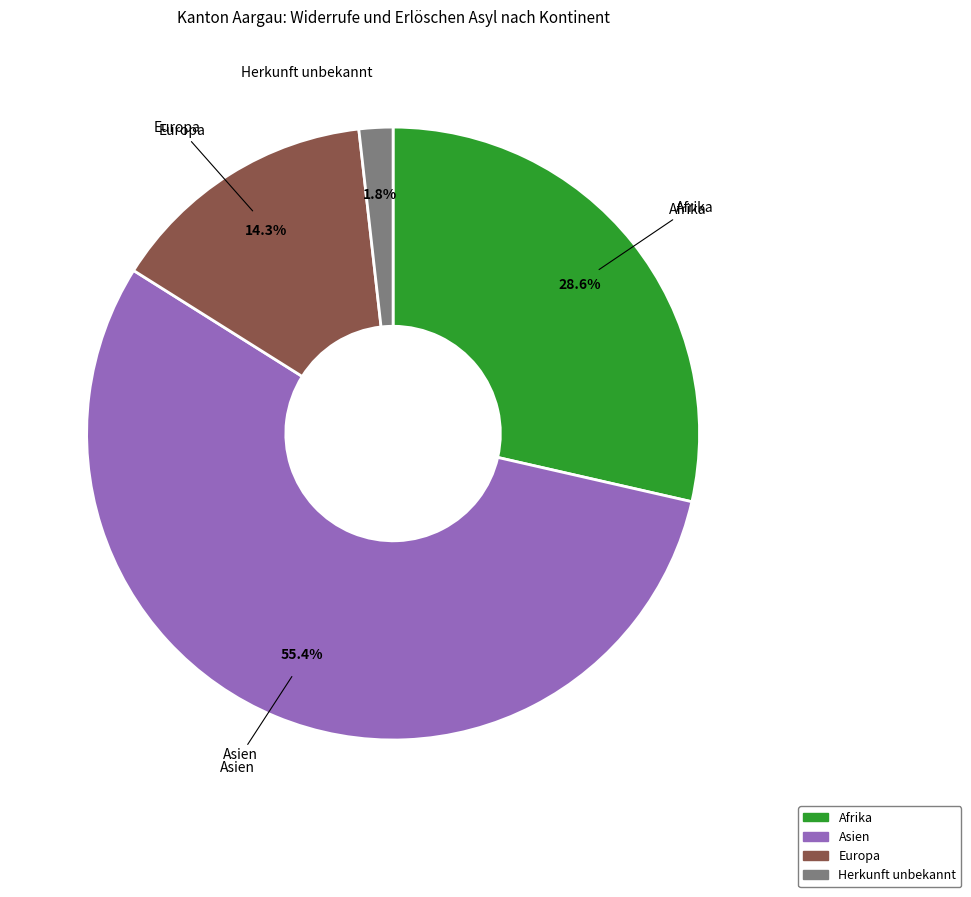

Count the number of slices in the pie.

4